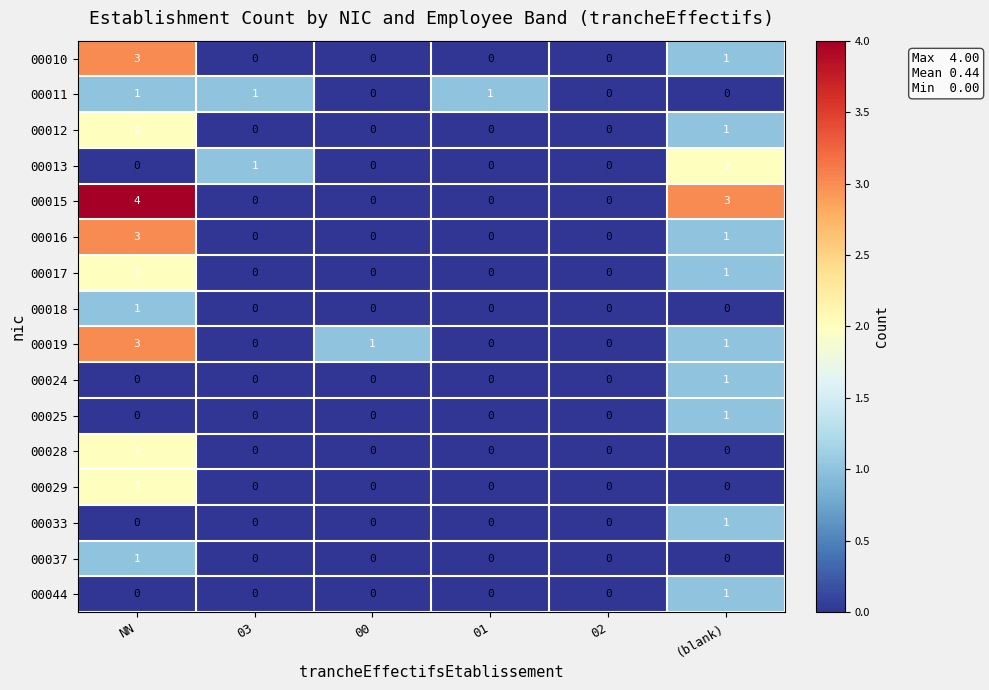

Count the number of categories in the chart.

6